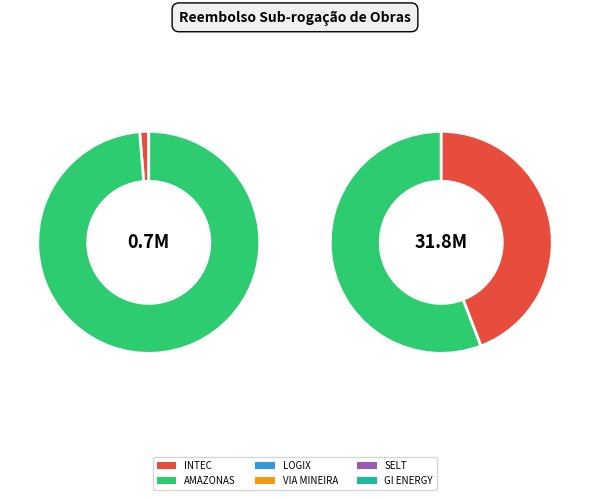

Combined, do 17 and SELT account for over 50%?

No